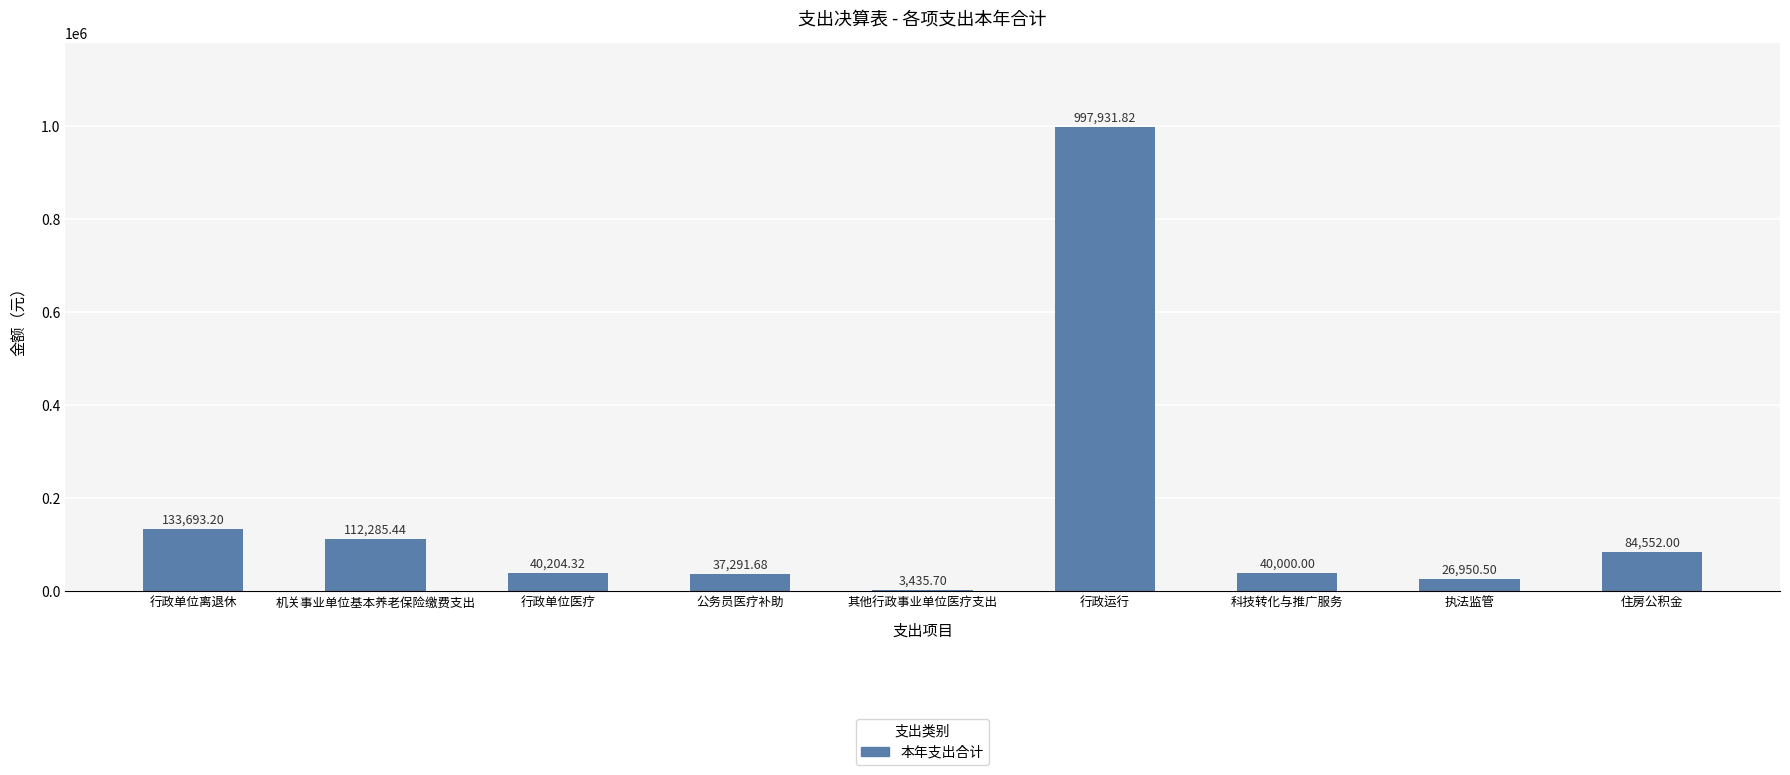

The chart shows a value of 40000.0 at 科技转化与推广服务. True or false?

True